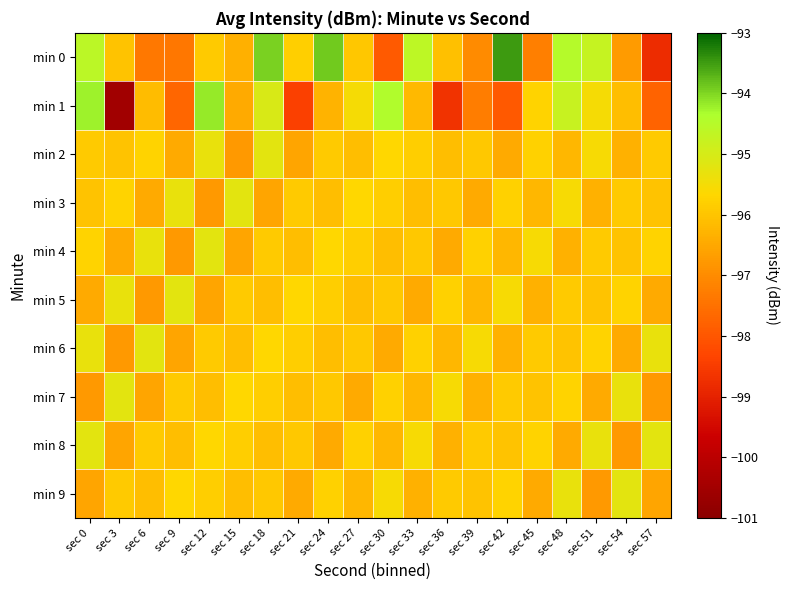

What is the spread (max minus min) of values at sec 9?

2.5